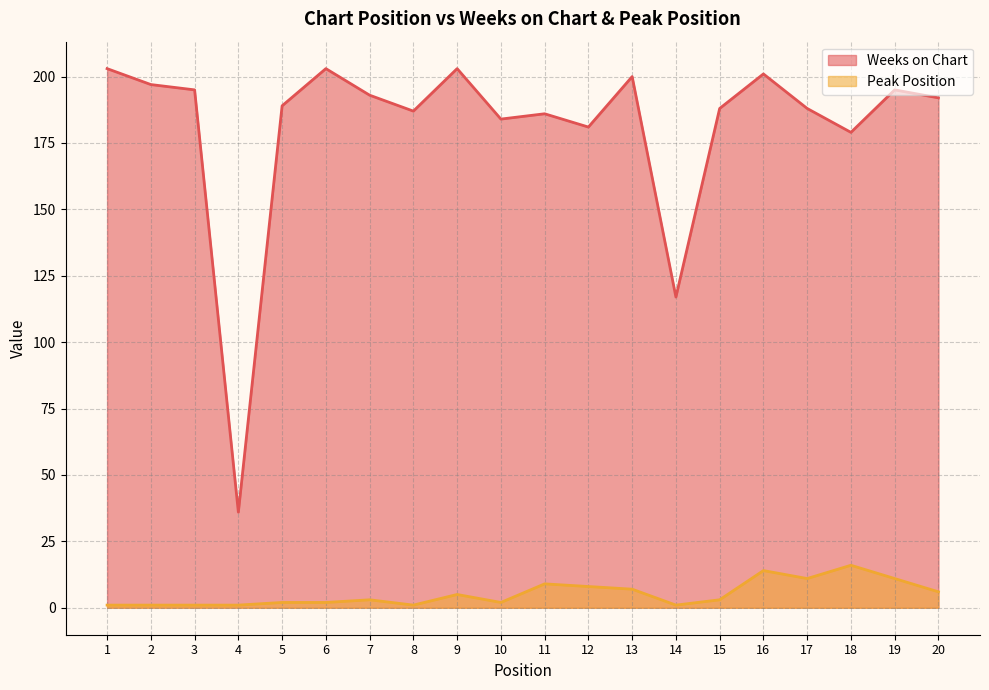

Rank the categories by Peak Position value from lowest to highest.

1, 2, 3, 4, 8, 14, 5, 6, 10, 7, 15, 9, 20, 13, 12, 11, 17, 19, 16, 18